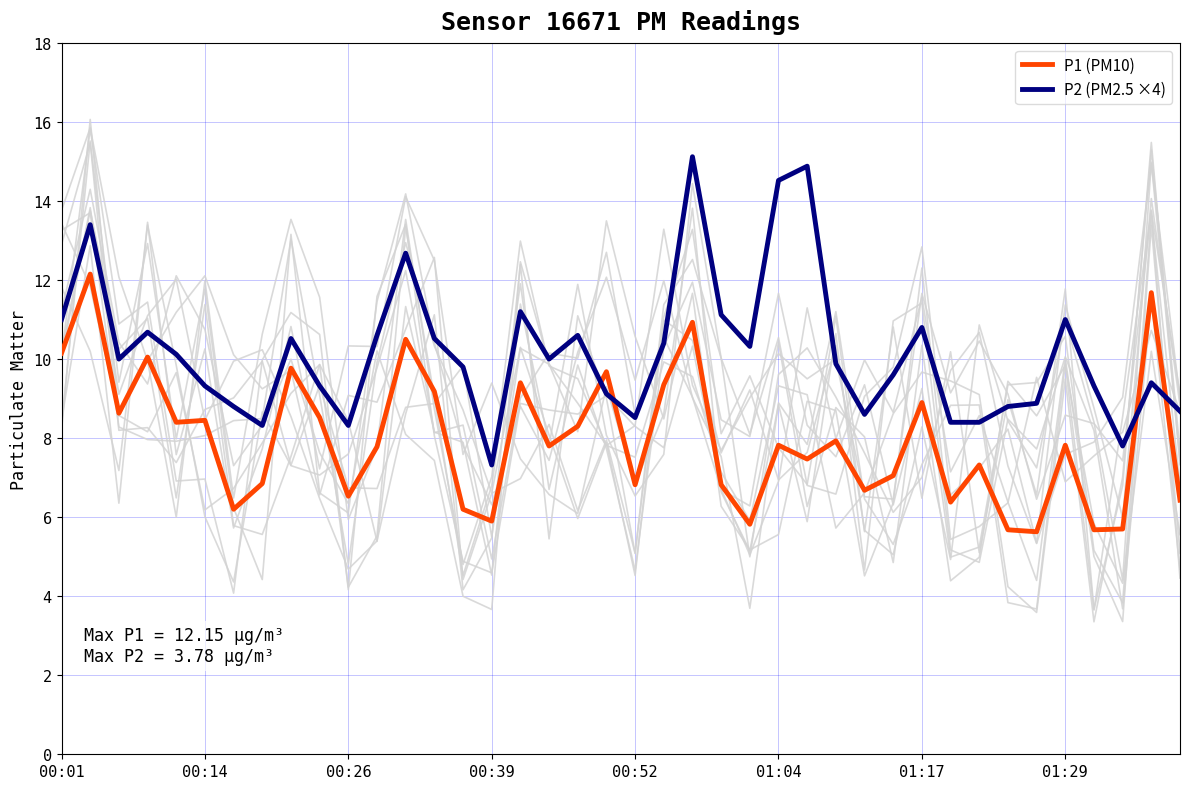

After their last crossing, which series has the higher values: P1 (PM10) or P2 (PM2.5 ×4)?

P2 (PM2.5 ×4)